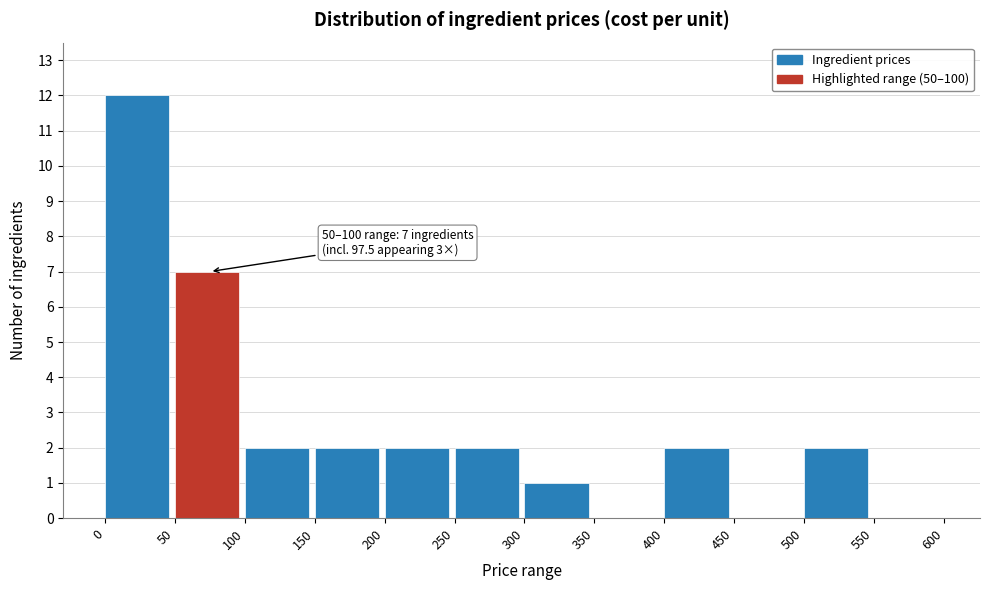

Which range on the x-axis has the tallest bar?

0 to 50